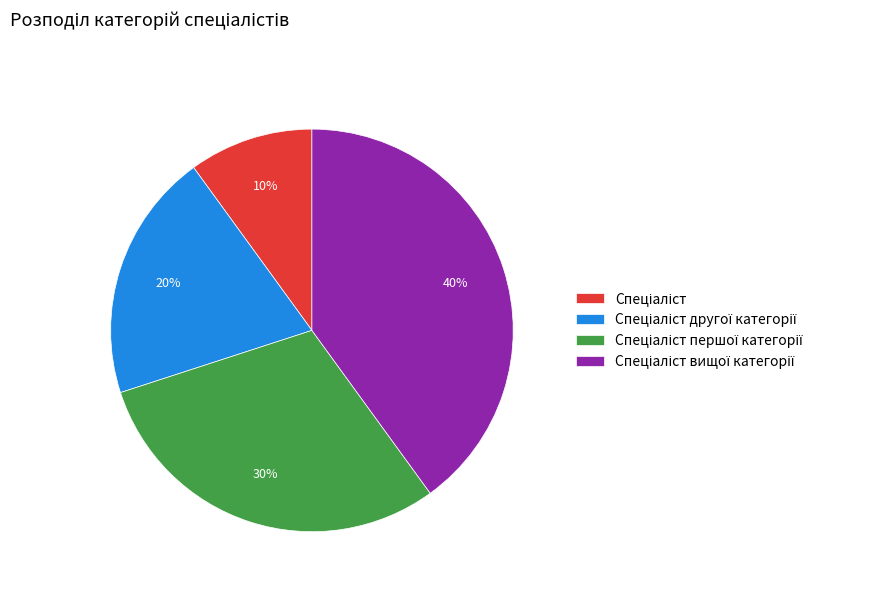

To the nearest percent, what is the average slice percentage?

25%